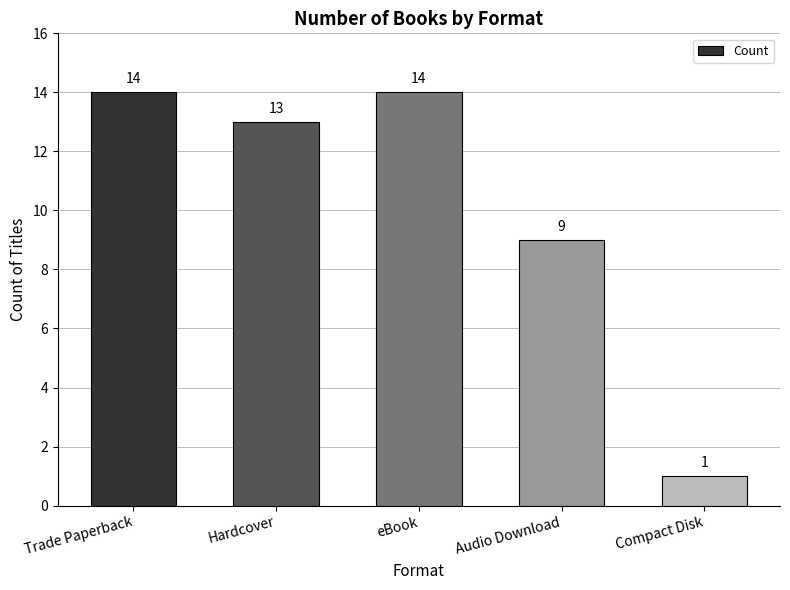

What is the average value?

10